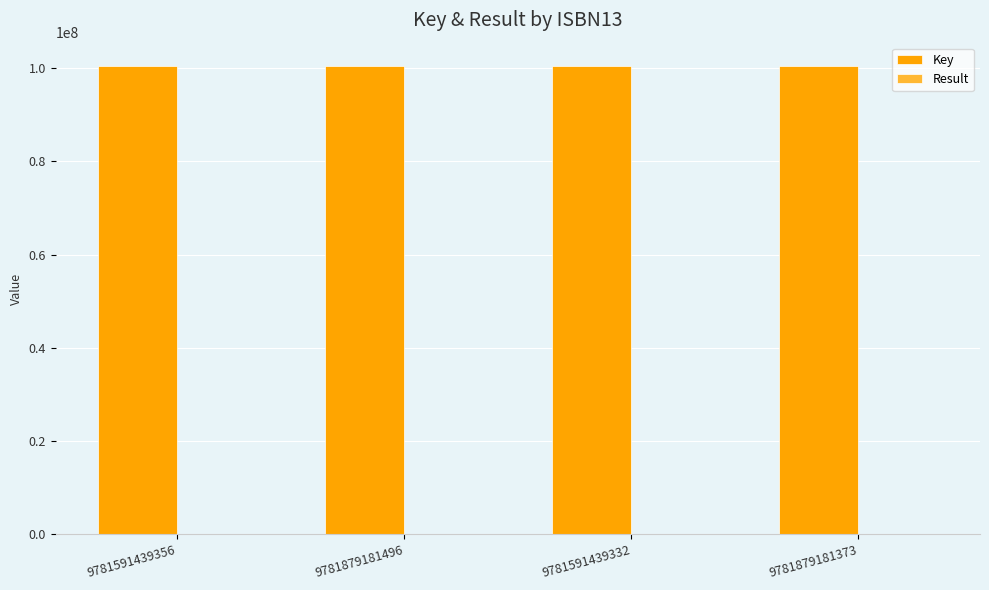

What is the greatest value displayed?

100437595